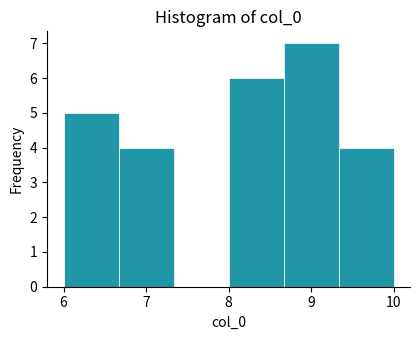

Over which range of the x-axis is the bar tallest?

8.7 to 9.3